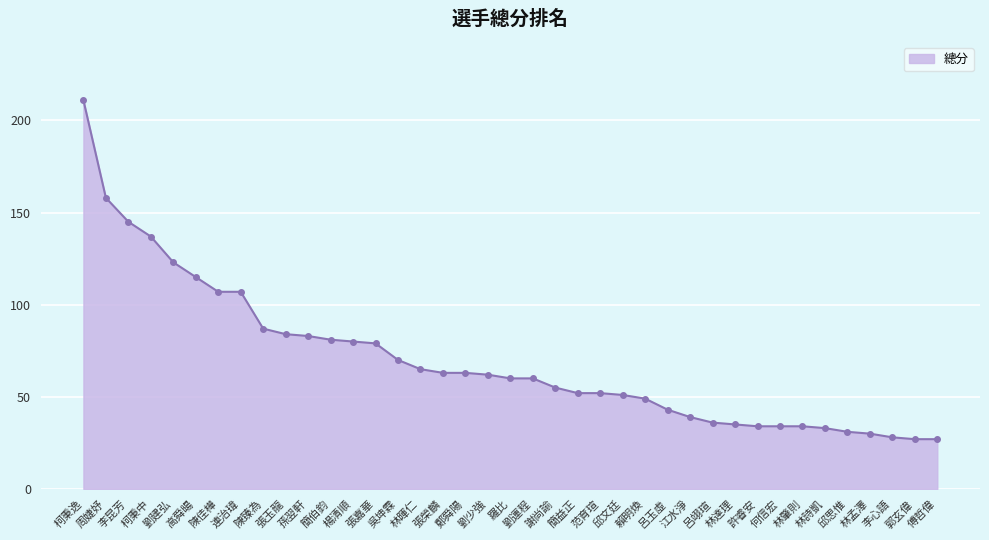

Approximately how many times larger is the value at 林肇則 compared to 羅比?

0.6